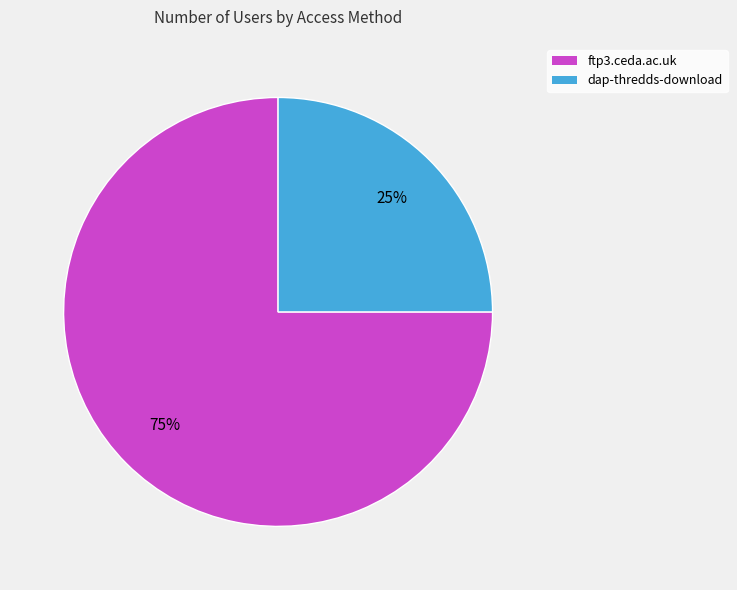

The ftp3.ceda.ac.uk slice represents 75% of the pie. True or false?

True